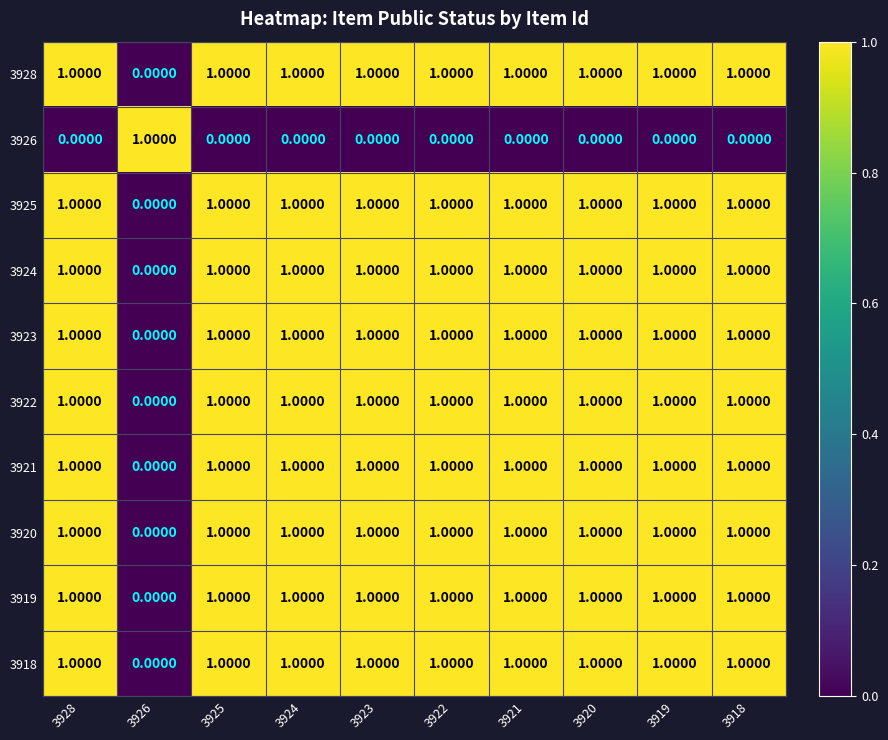

What is the total value across all series at 3925?

9